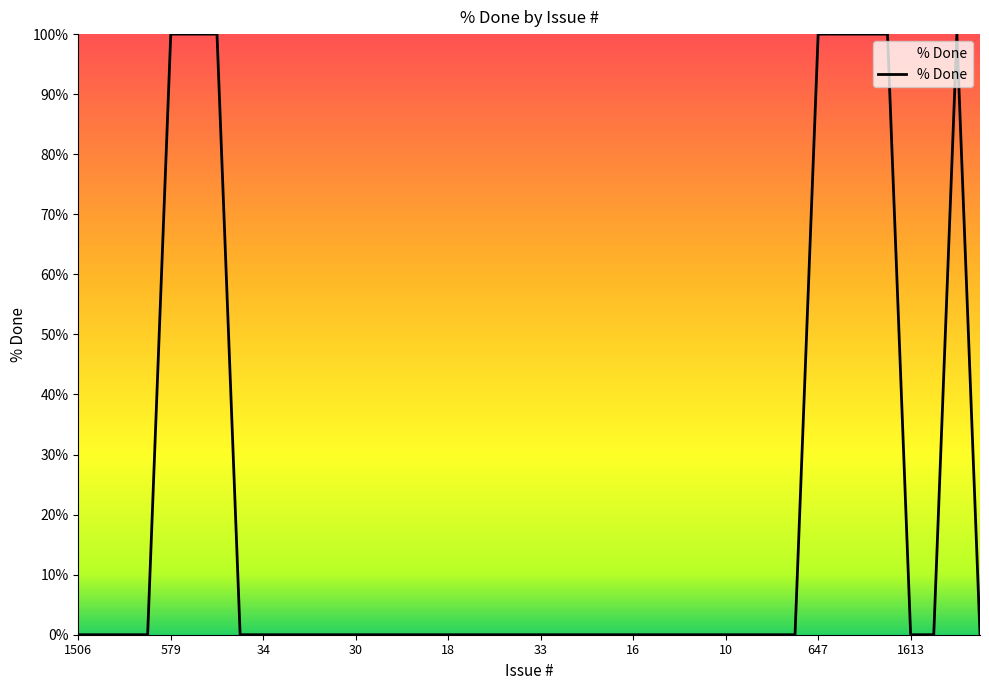

What is the maximum value shown in the chart?

100